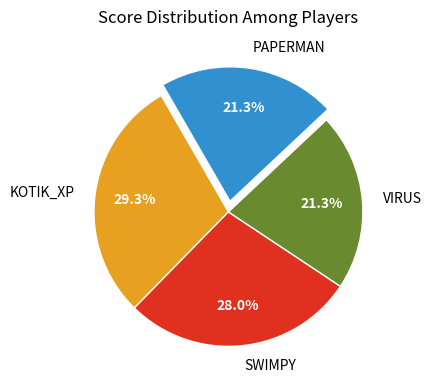

Is there a majority slice in this chart?

No